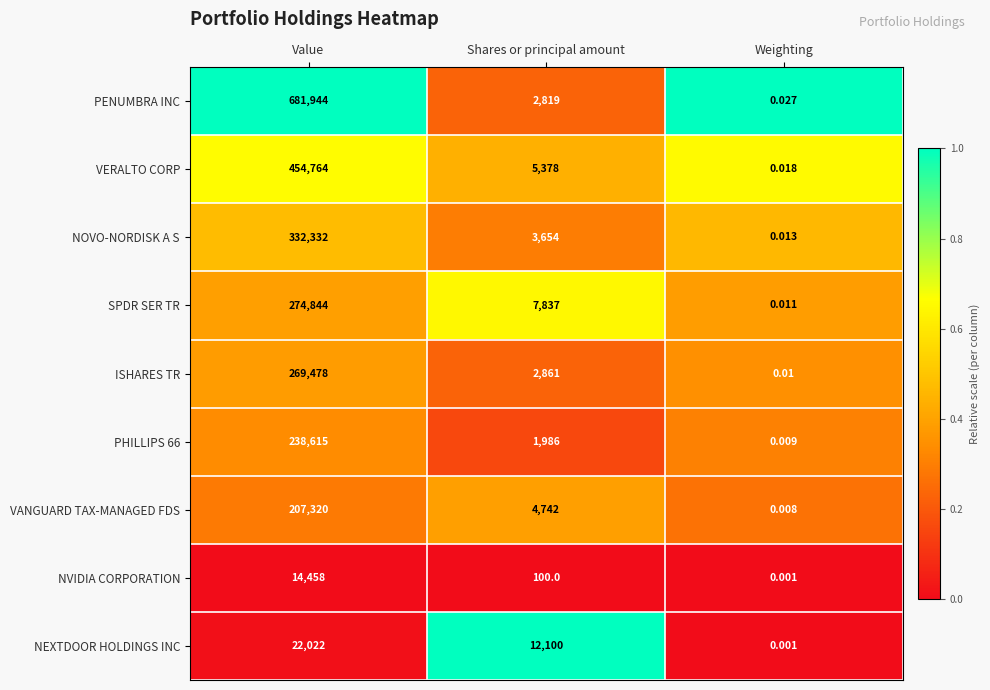

At which label does ISHARES TR reach its peak?

Value